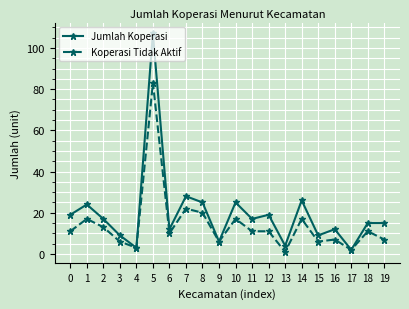

Which category has the highest value across all series?

5